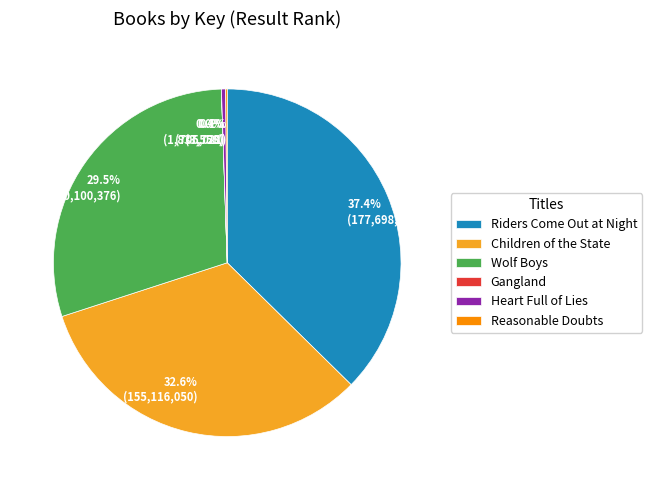

How much of the chart is everything except 29.5% (140,100,376)?

70.5%